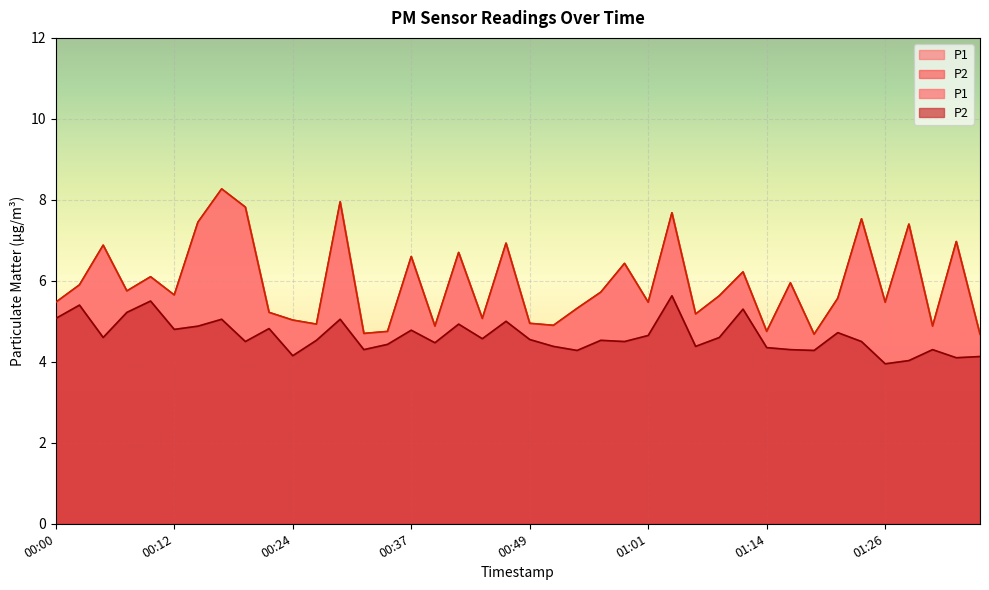

What is the spread (max minus min) of values at 00:05?

2.3